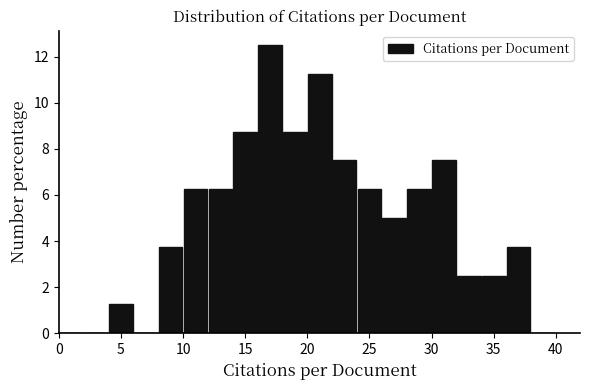

How tall is the bar that spans 32 to 34 on the x-axis? The values are not printed on the chart, so give them approximately, as read against the axis.

2.6